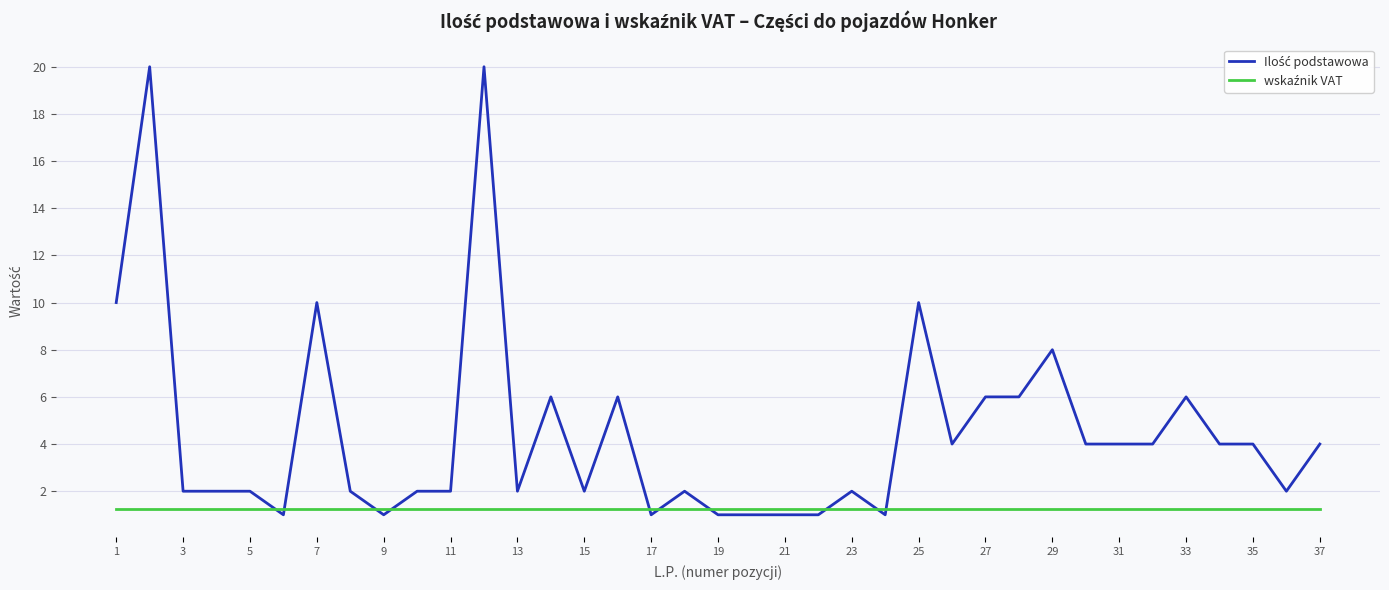

What is the minimum value shown in the chart?

1.0